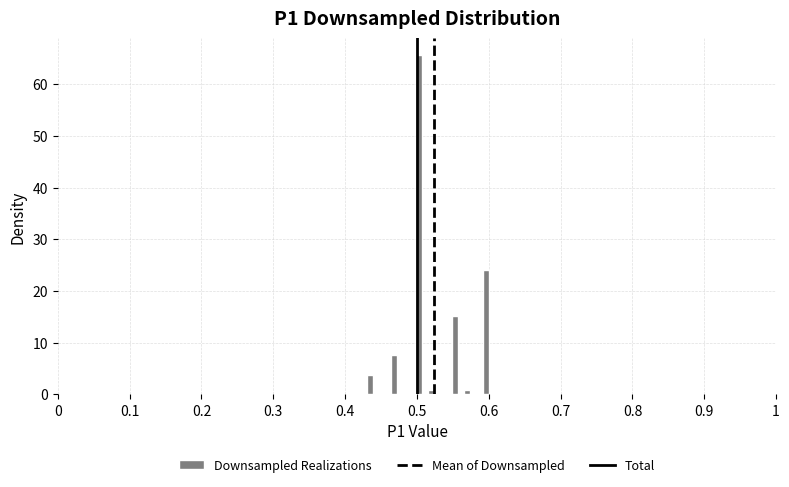

Read against the x-axis, roughly where is the centre of the tallest bar?

0.50